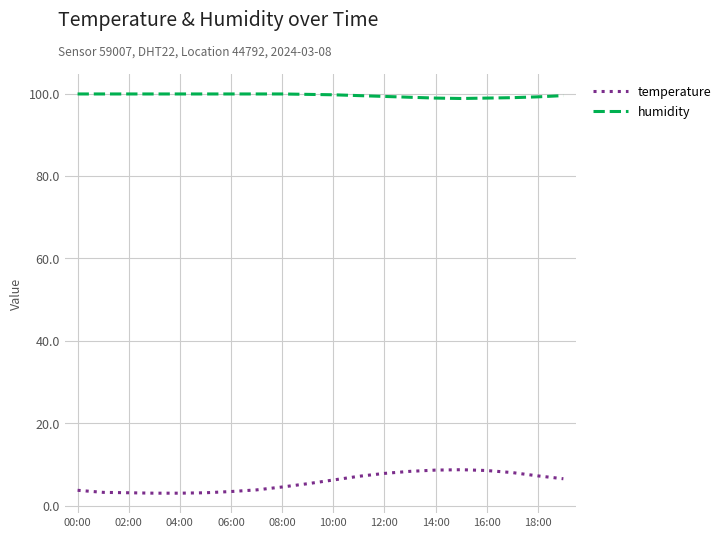

What are all the series names shown in the legend?

temperature, humidity